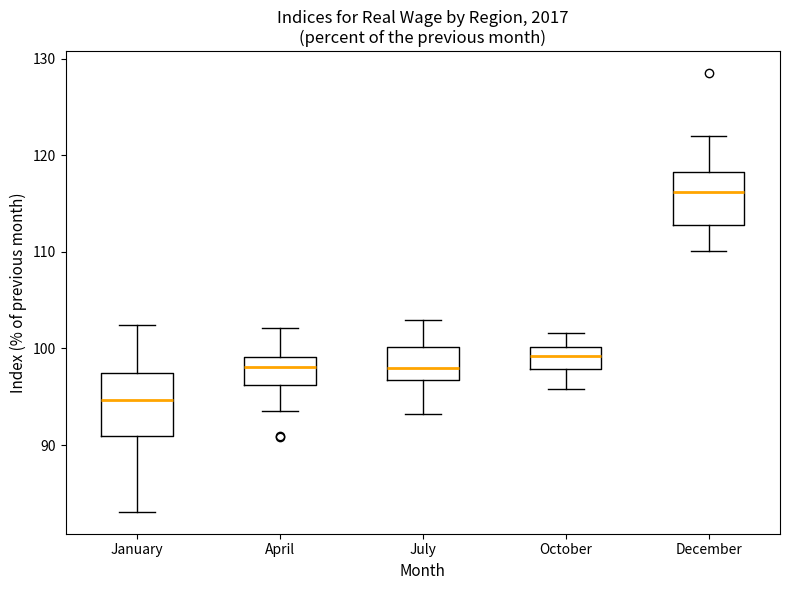

Reading left to right, read every box against the y-axis: the position of its median line, the range the box covers, and the ends of its whiskers. The values are not printed on the chart, so give them approximately, as read against the axis.

January: median 95, box 91 to 97, whiskers 83 to 102
April: median 98, box 96 to 99, whiskers 94 to 102
July: median 98, box 97 to 100, whiskers 93 to 103
October: median 99, box 98 to 100, whiskers 96 to 102
December: median 116, box 113 to 118, whiskers 110 to 122